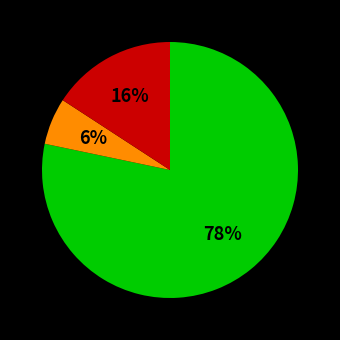

Does any single category account for the majority?

Yes